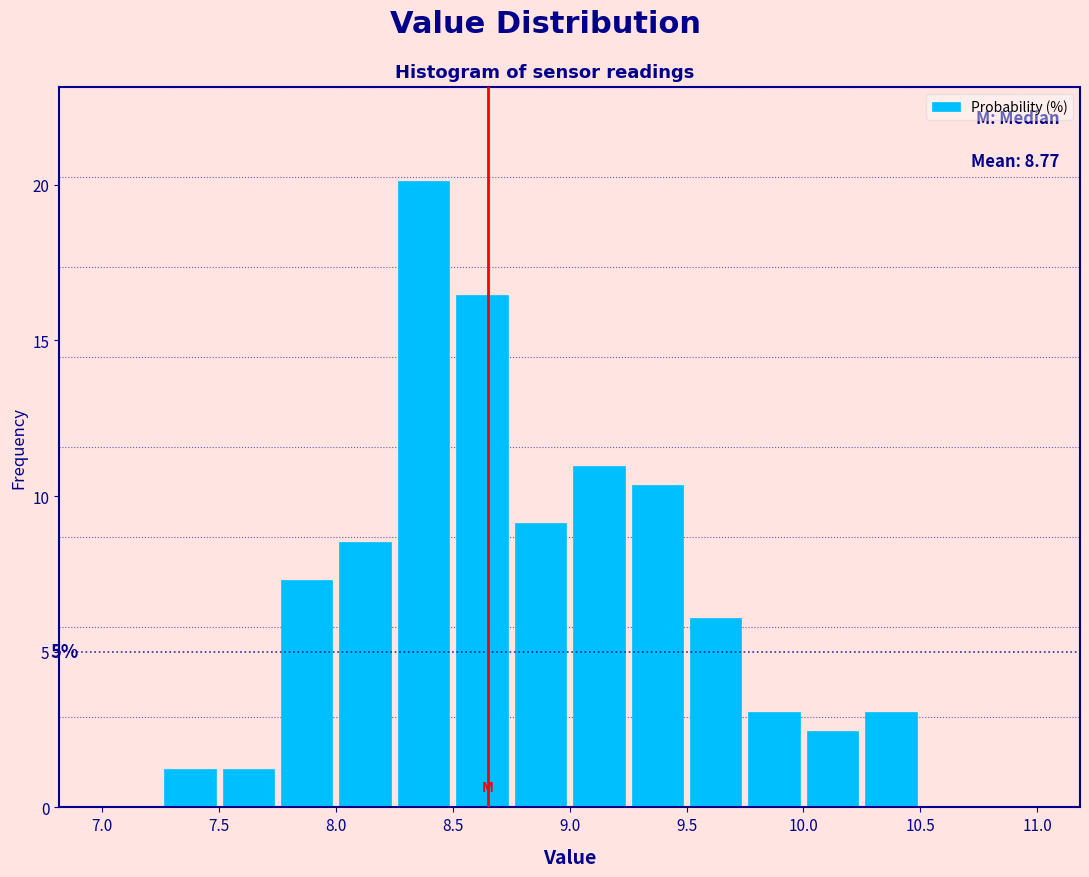

Over which range of the x-axis is the bar tallest?

8.25 to 8.50